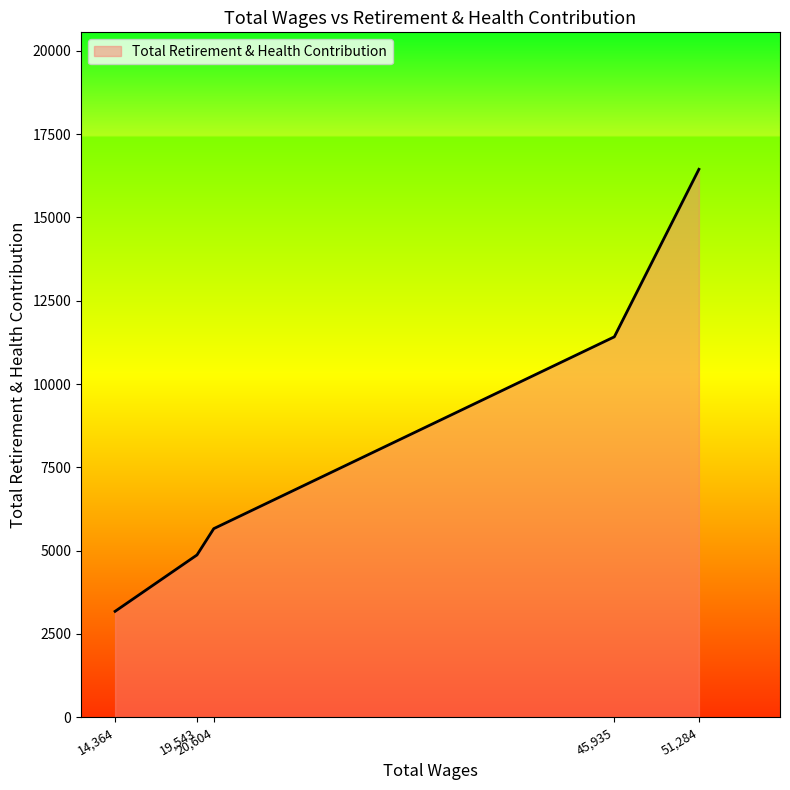

What is the difference between the maximum and minimum values?

13267